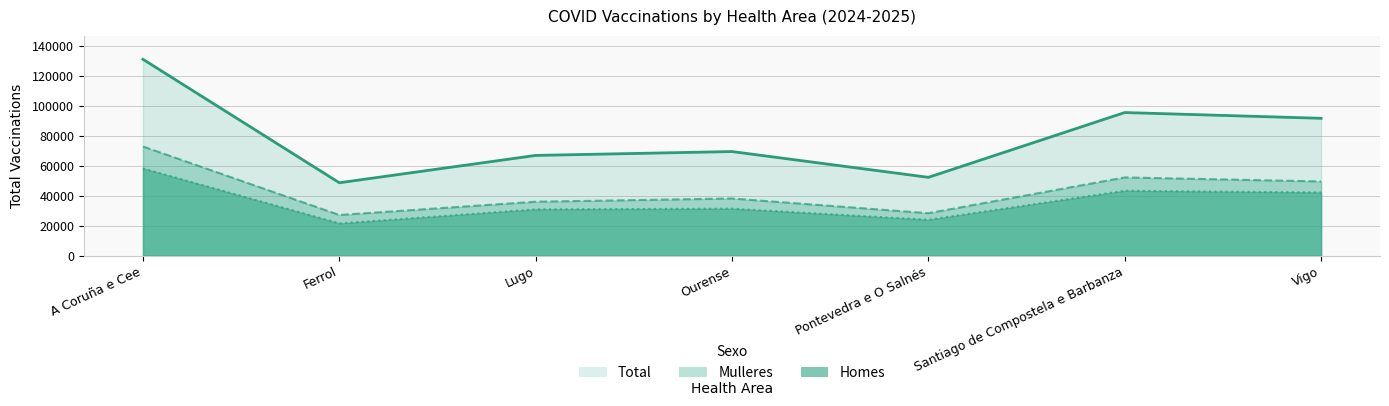

Which series has the widest spread of values?

Total